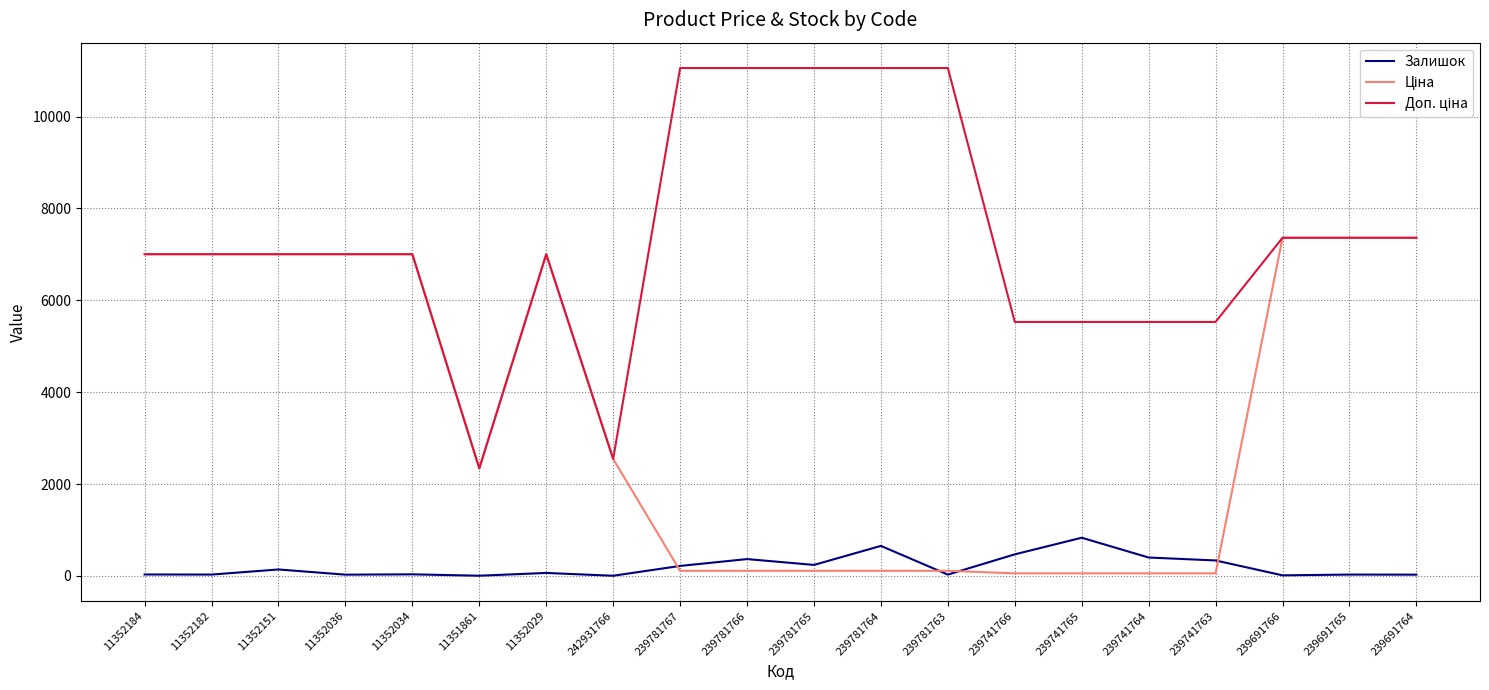

What is the difference between the second highest and second lowest values in the Залишок series?

649.0